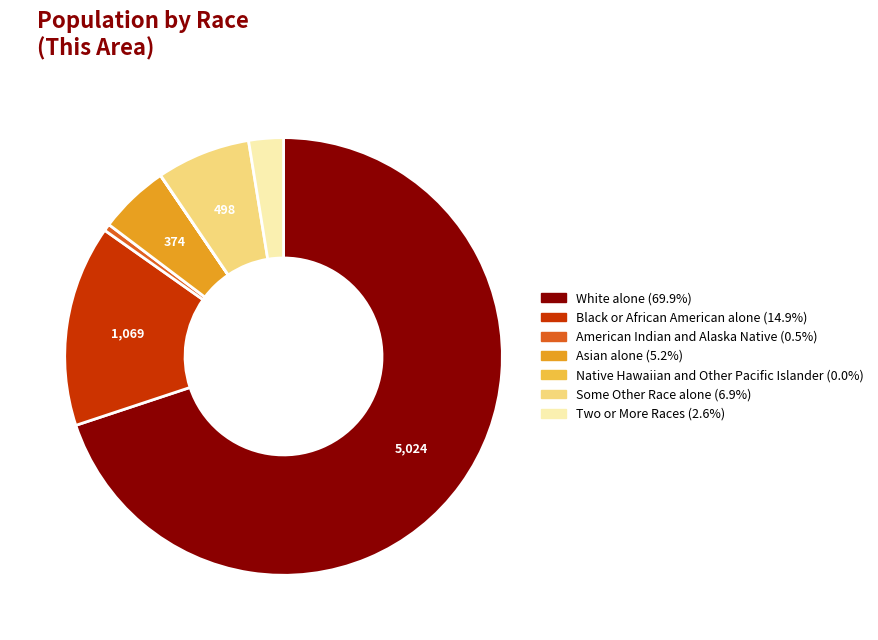

Combined, do Two or More Races and American Indian and Alaska Native account for over 50%?

No